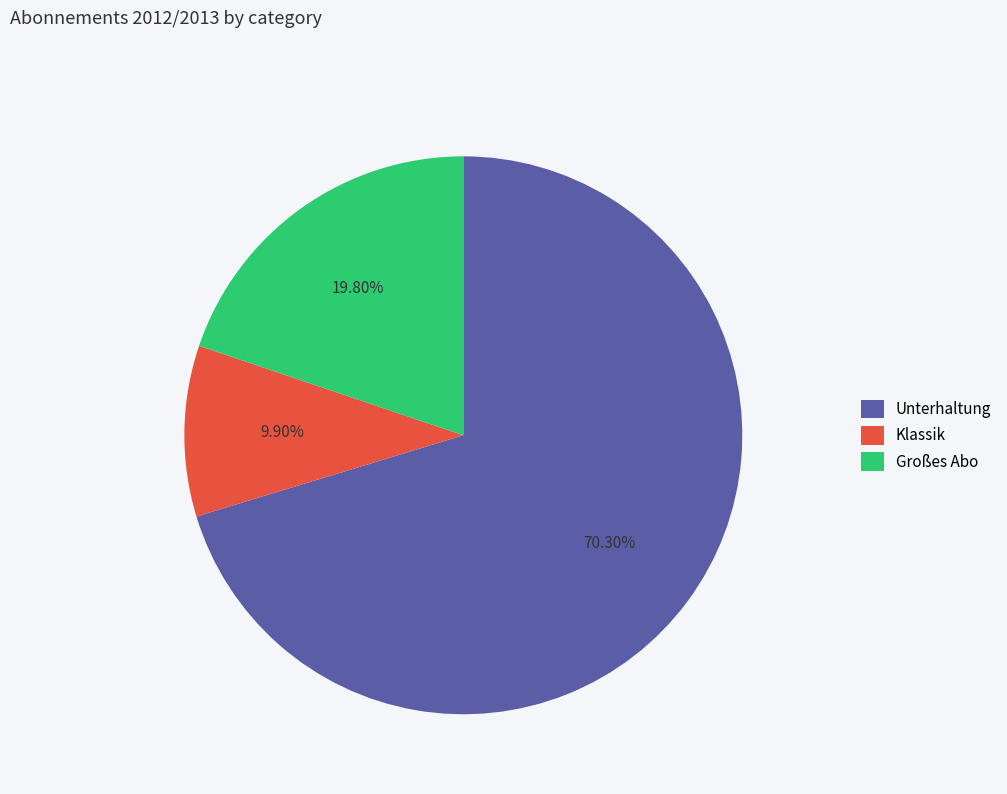

To the nearest percent, what percentage of the pie is Klassik?

10%